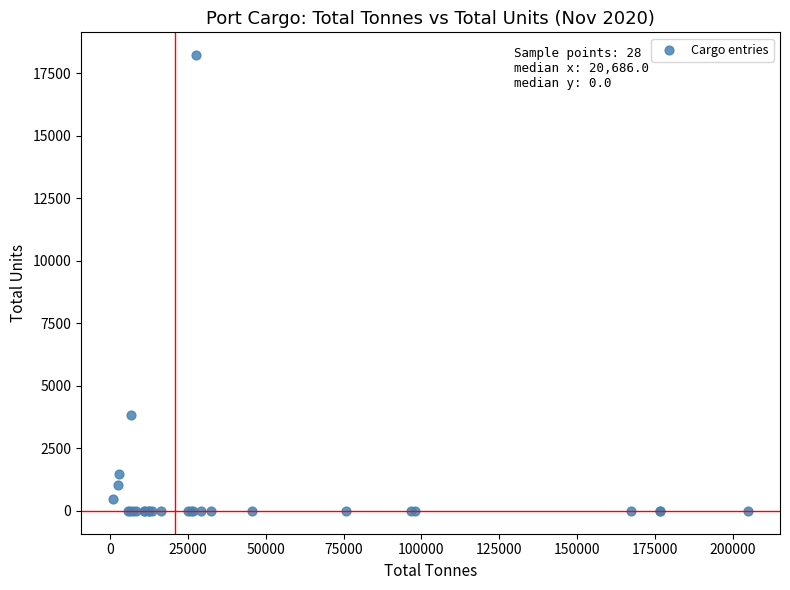

What Y value in the scatter plot is closest to 9113?

3829